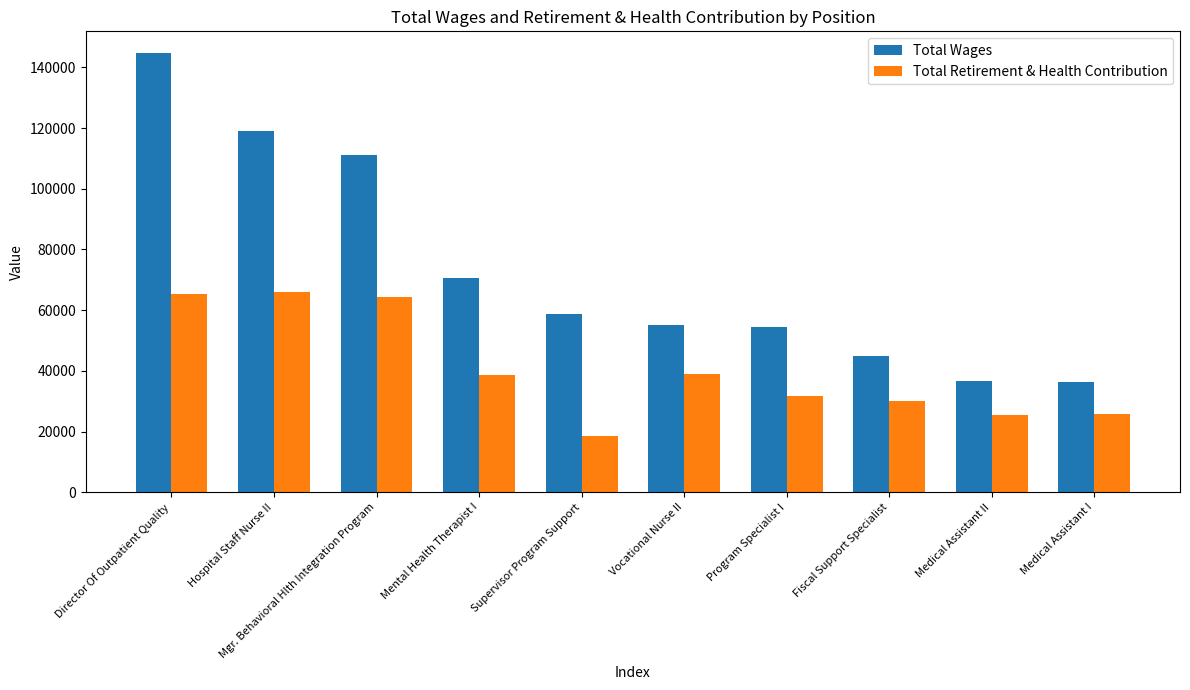

Rank the series by their maximum value, from lowest to highest.

Total Retirement & Health Contribution, Total Wages